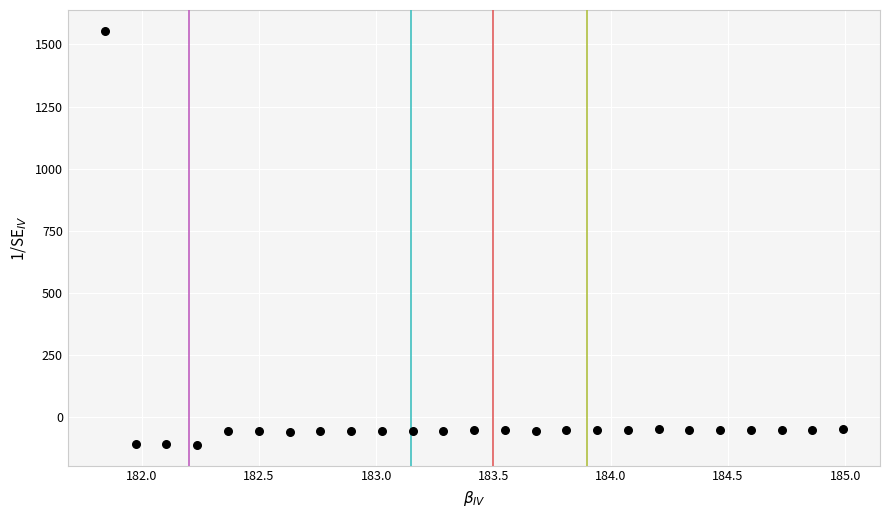

What is the range of X values (max minus min)?

3.1